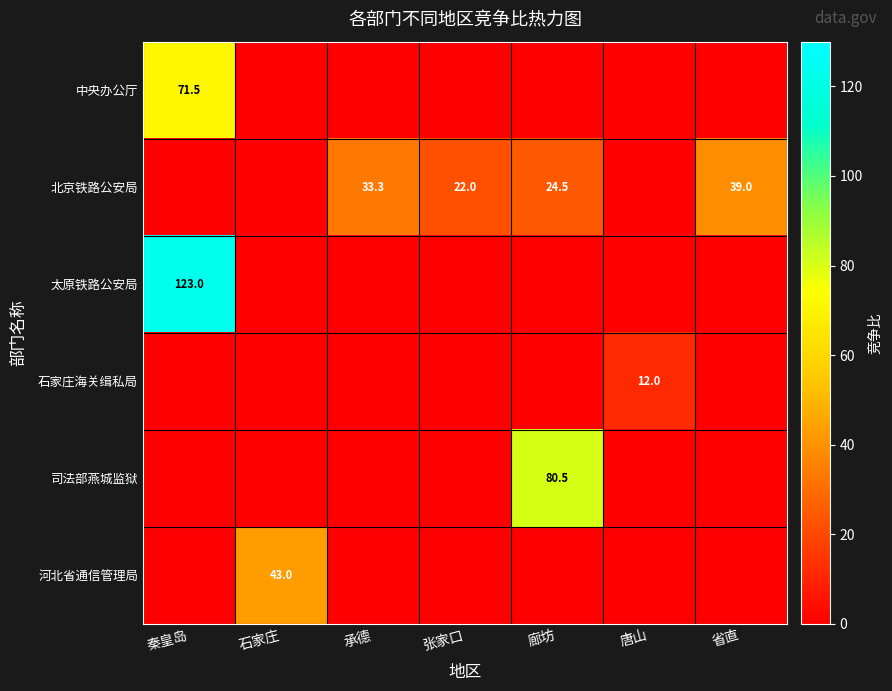

The 北京铁路公安局 series shows 33.3 at 承德. True or false?

True